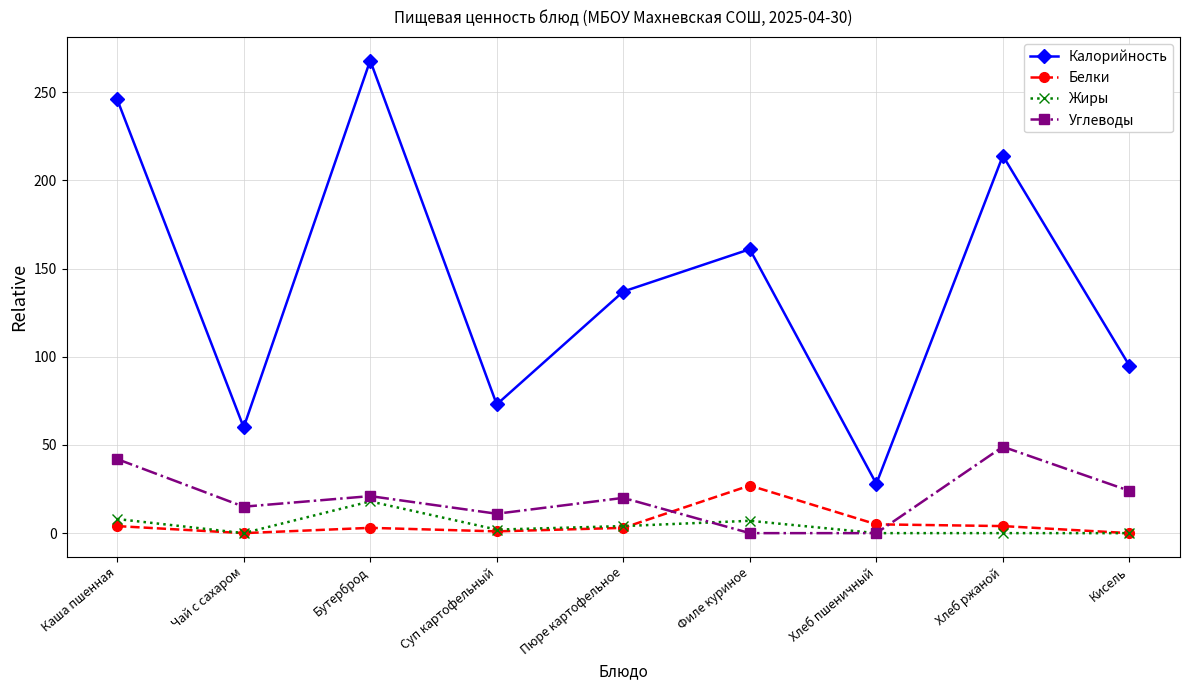

True or false: Калорийность and Жиры cross at least once.

False